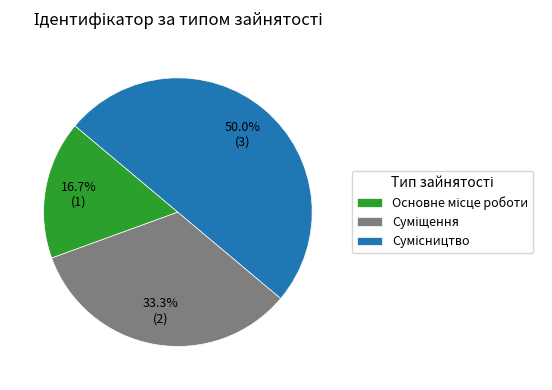

Does any single category account for the majority?

No